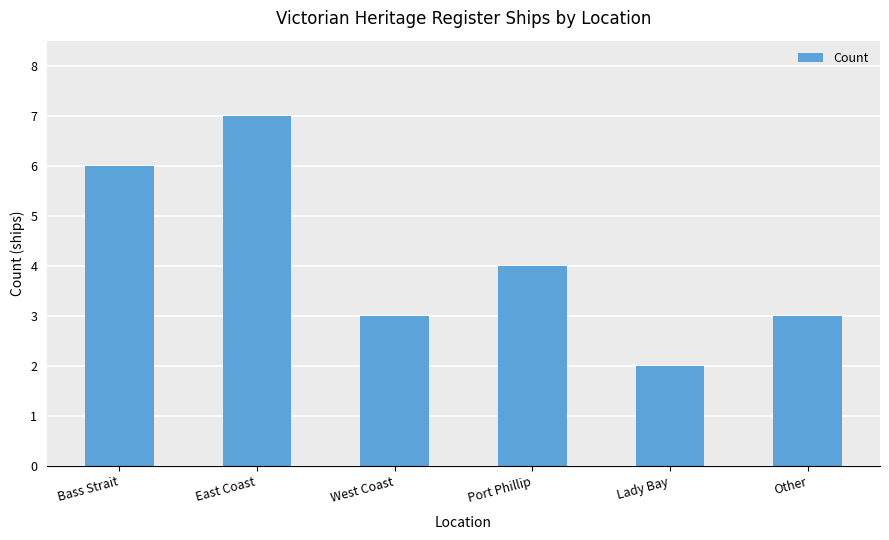

How many categories are shown in the chart?

6